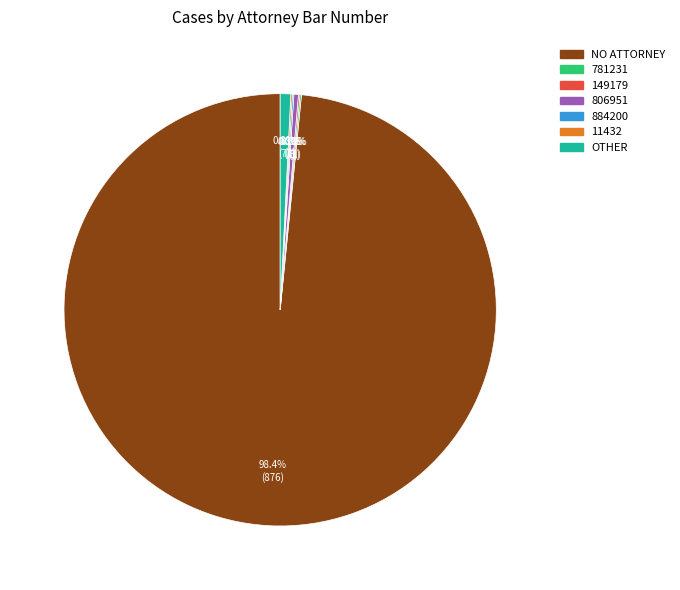

What portion of the pie excludes 806951?

99.7%